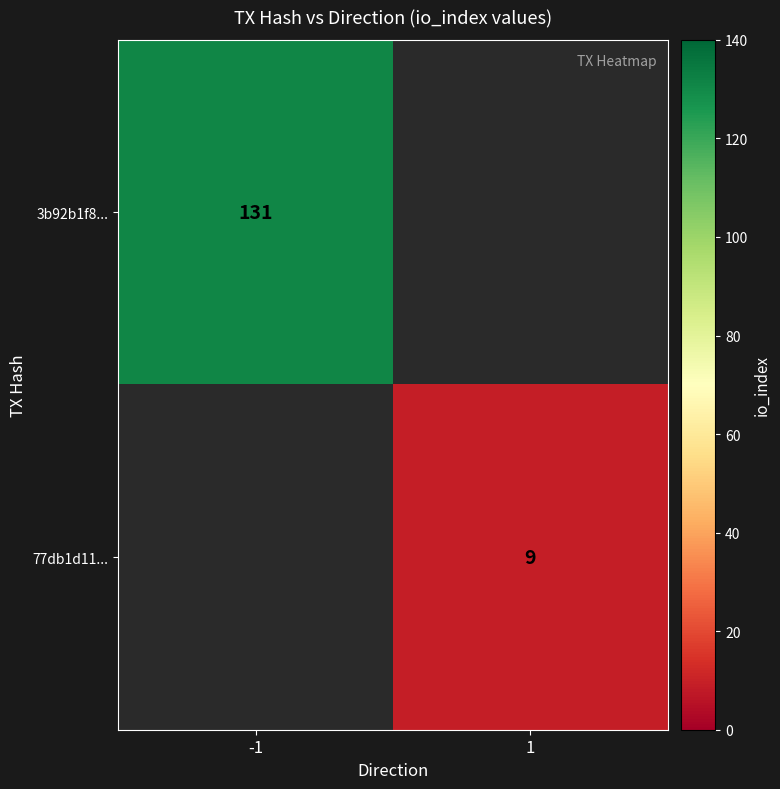

True or false: 3b92b1f8... has a value of 131 at -1.

True